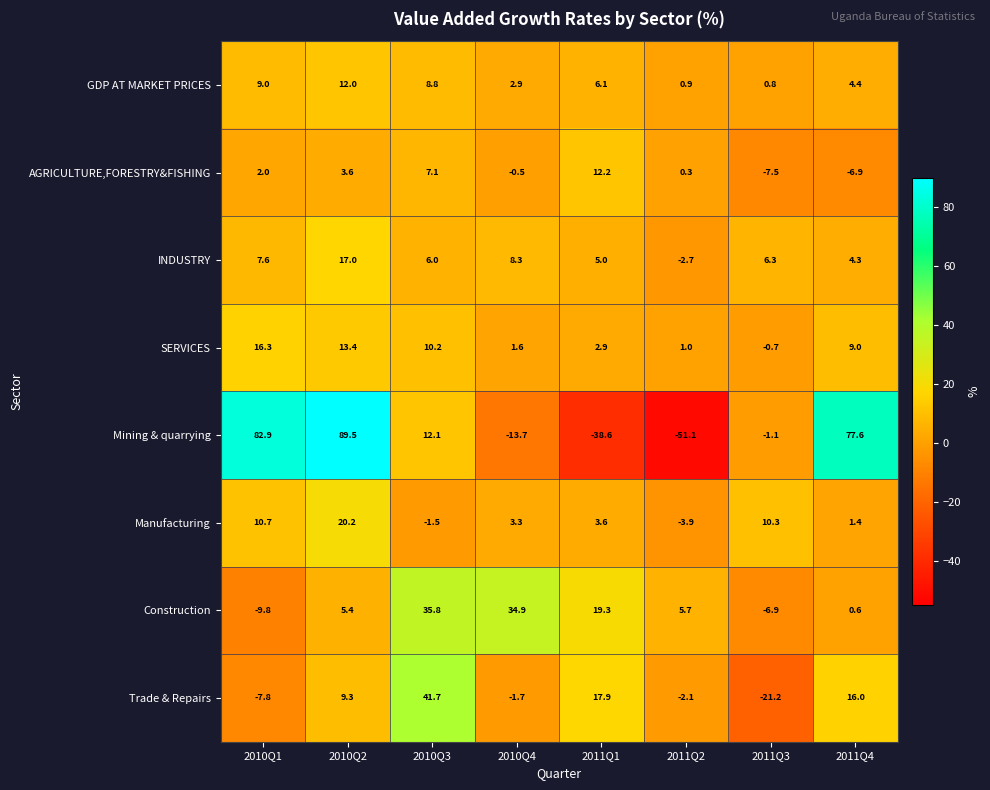

At how many categories does at least one series exceed 21?

5